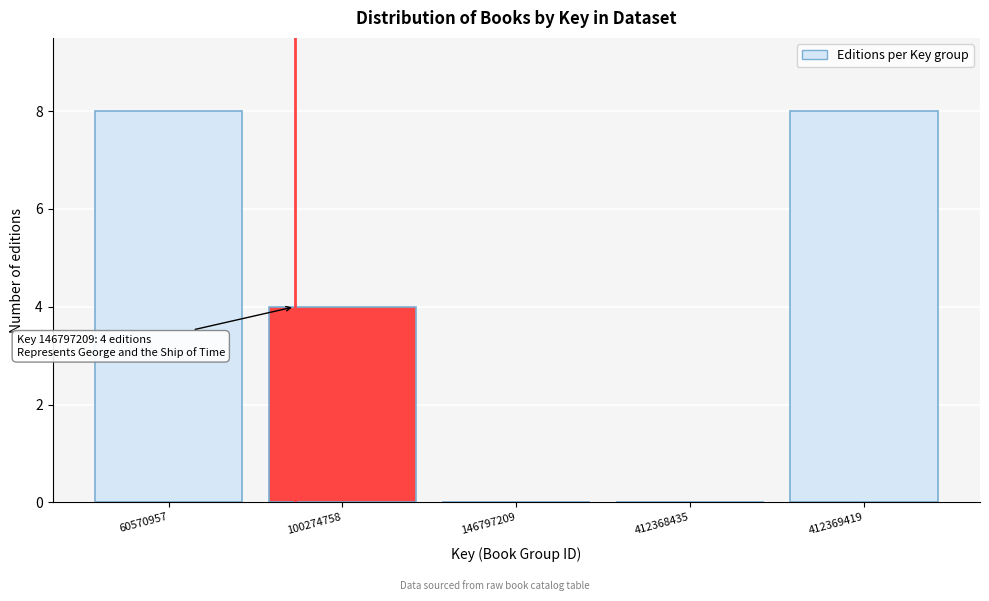

Reading left to right, extract all data points from this chart.

60570957=8	100274758=4	146797209=0	412368435=0	412369419=8